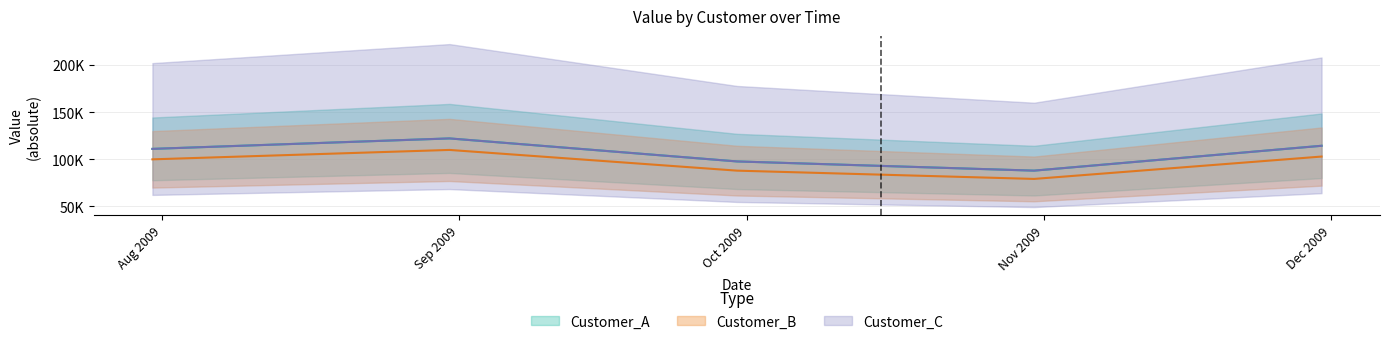

True or false: Customer_A and Customer_B cross at least once.

False